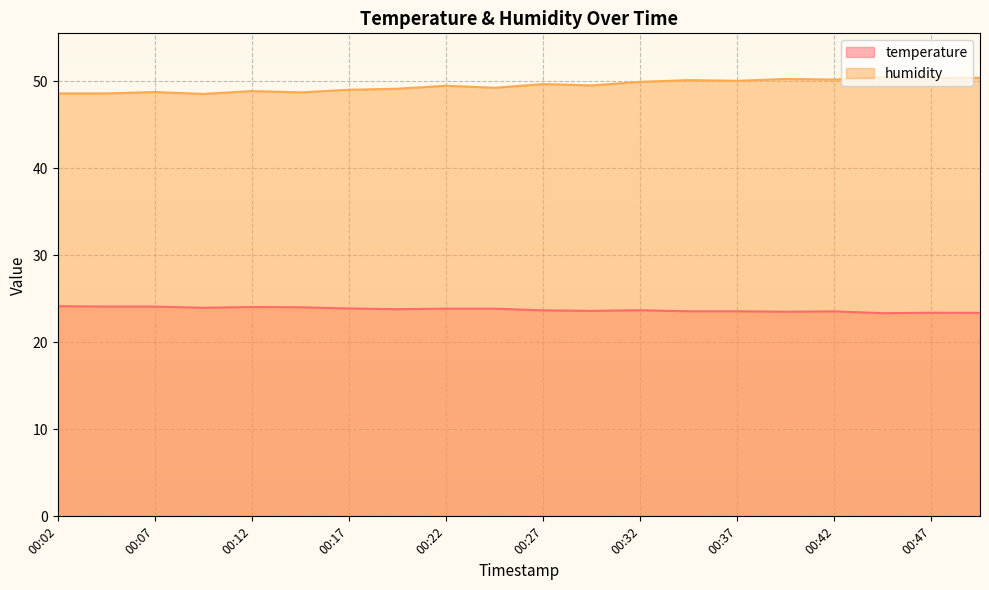

True or false: temperature and humidity cross at least once.

False